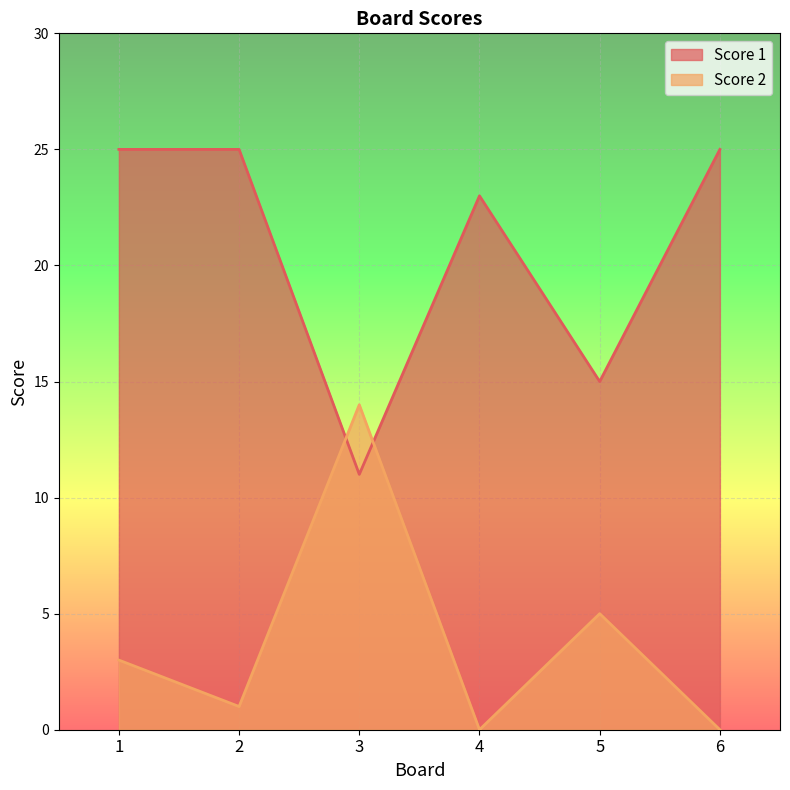

Reading left to right, list all the values displayed in this chart.

Score 1: 25	25	11	23	15	25
Score 2: 3	1	14	0	5	0